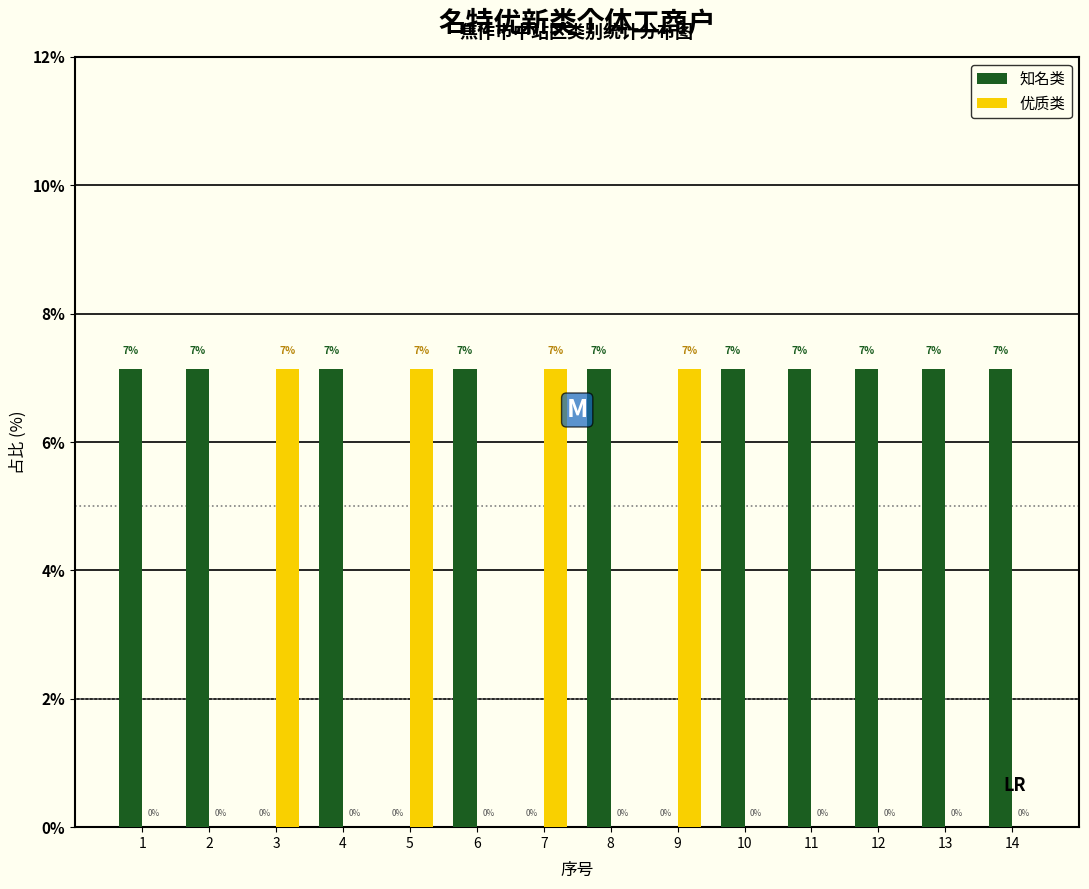

Which series has the largest total across all categories?

知名类